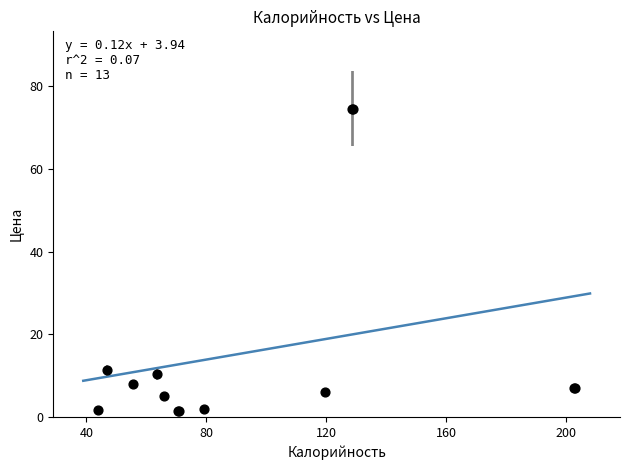

What Y value in the scatter plot is closest to 38?

11.3